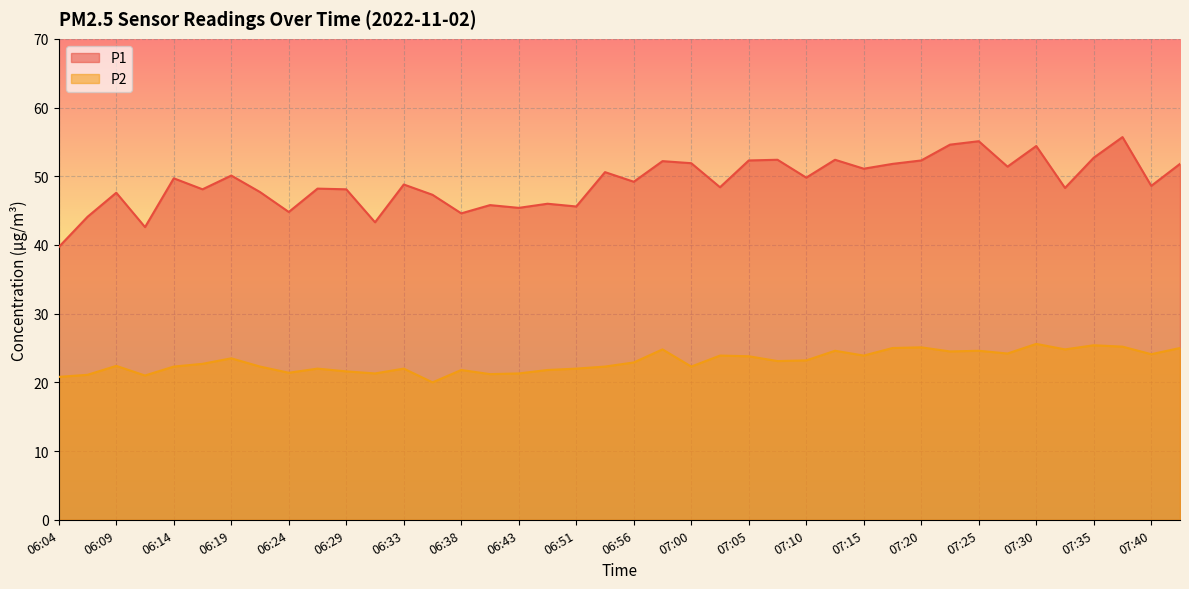

What is the average value of the P1 series?

49.1